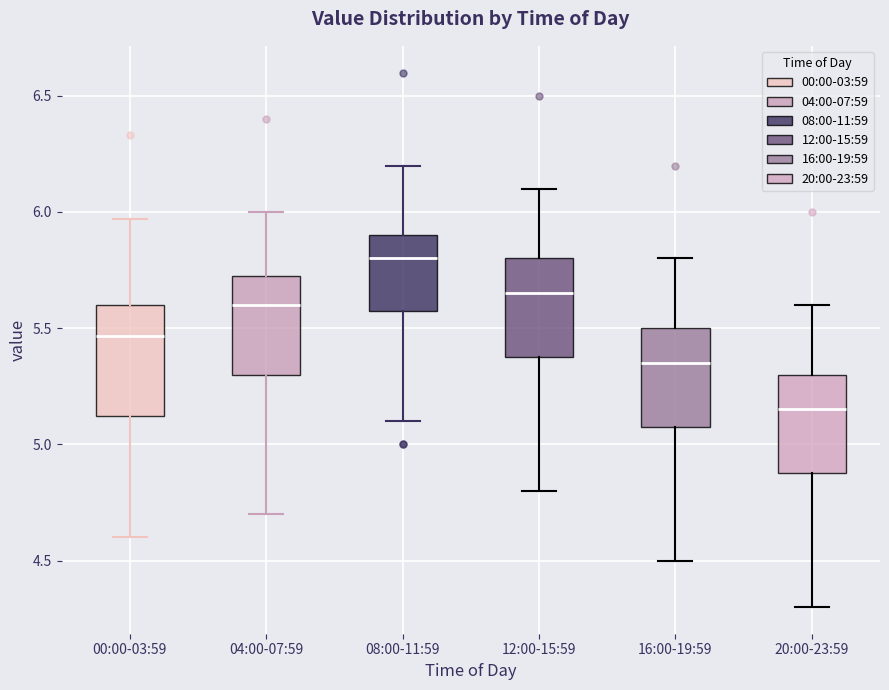

Where is the lower edge of the box for 16:00-19:59 on the y-axis? The values are not printed on the chart, so give them approximately, as read against the axis.

5.10